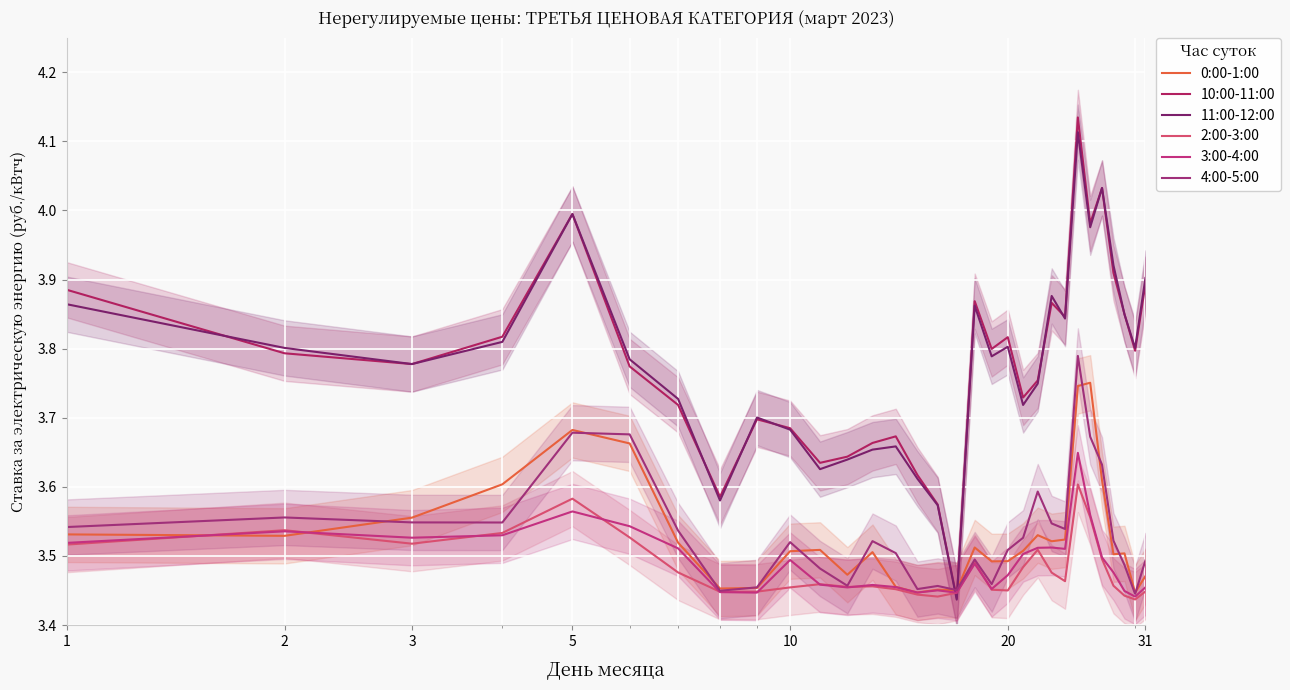

True or false: 11:00-12:00 and 0:00-1:00 intersect in this chart.

True